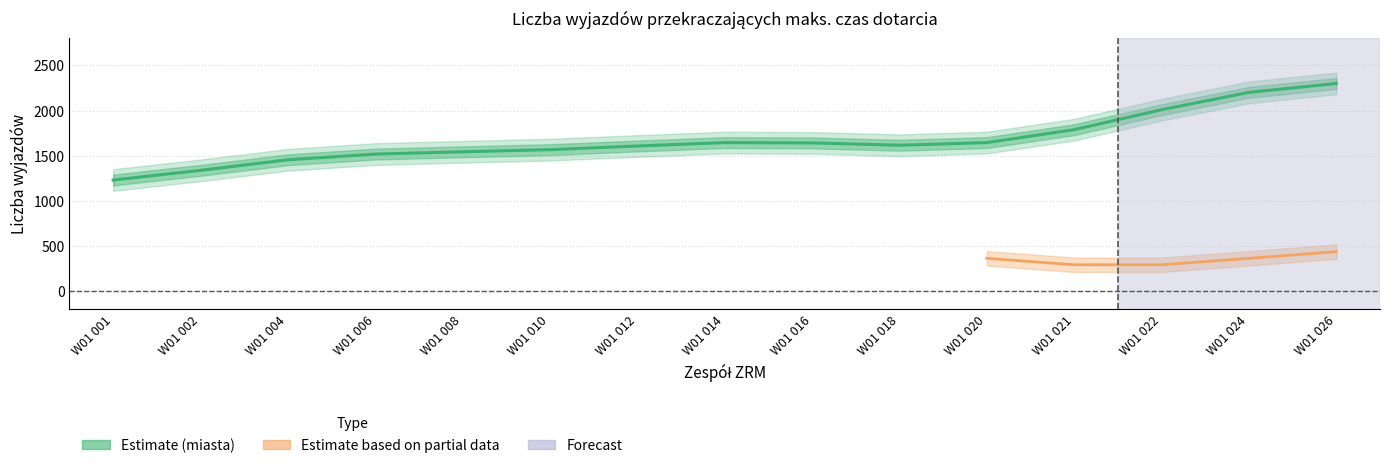

What is the value of the Przekroczenia (miasta) point at the 10th from the left?

1585